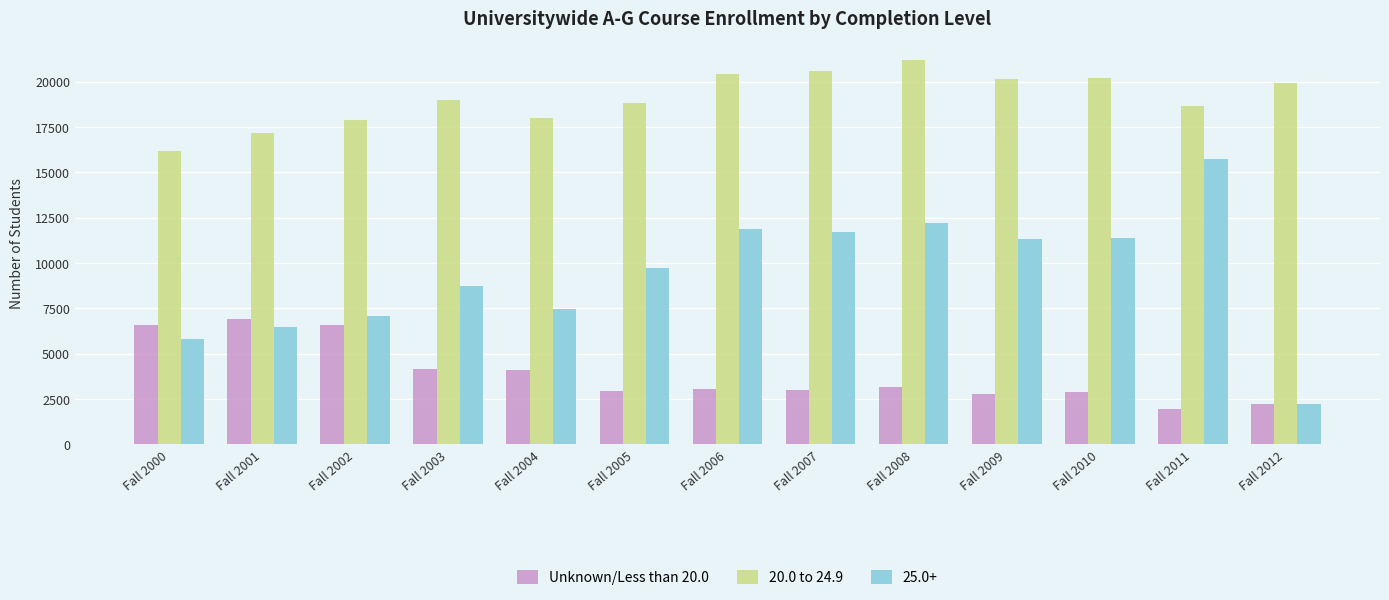

Is it true that 20.0 to 24.9 equals 17989 at Fall 2004?

True